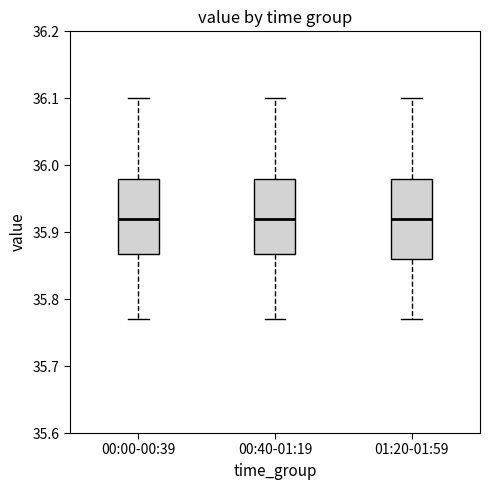

Reading left to right, read every box against the y-axis: the position of its median line, the range the box covers, and the ends of its whiskers. The values are not printed on the chart, so give them approximately, as read against the axis.

00:00-00:39: median 35.92, box 35.87 to 35.98, whiskers 35.77 to 36.10
00:40-01:19: median 35.92, box 35.87 to 35.98, whiskers 35.77 to 36.10
01:20-01:59: median 35.92, box 35.86 to 35.98, whiskers 35.77 to 36.10